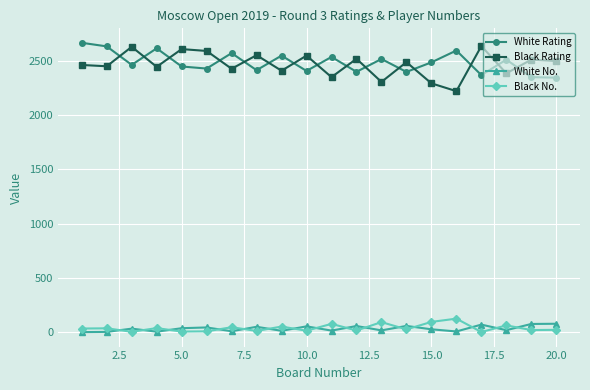

True or false: White No. and Black No. cross at least once.

True